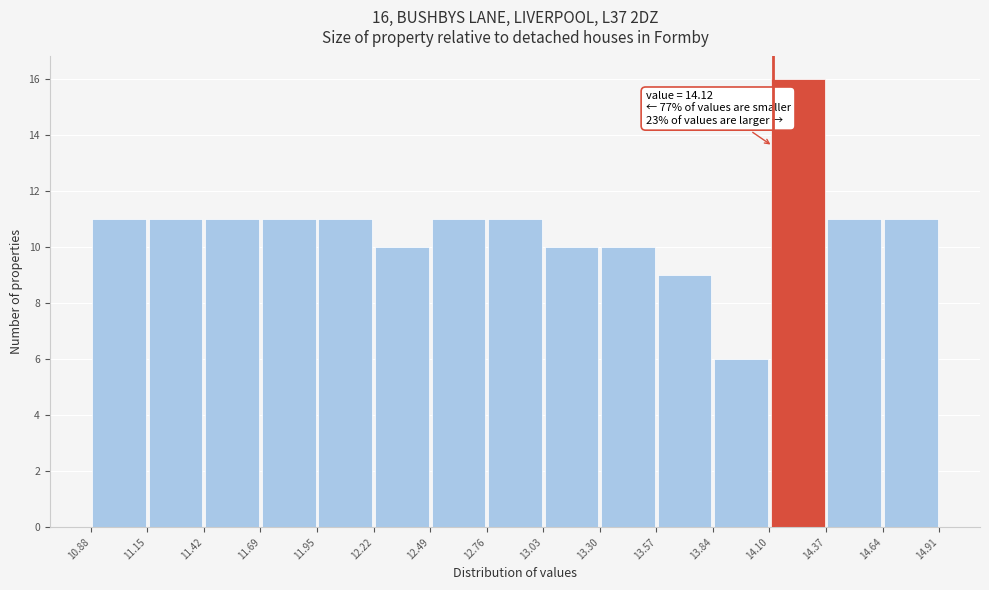

Which range on the x-axis has the tallest bar?

14.10 to 14.37